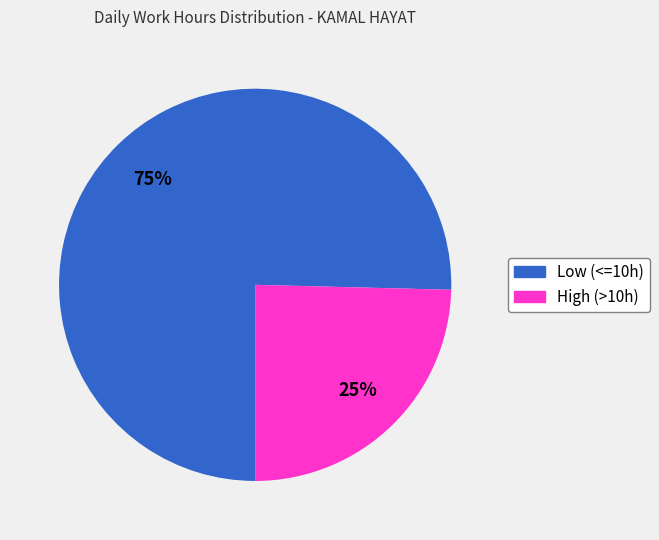

Count the number of slices in the pie.

2